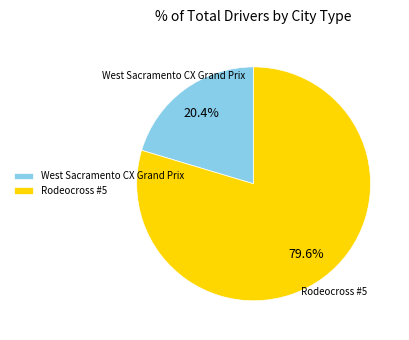

What is the largest slice in the pie chart?

Rodeocross #5